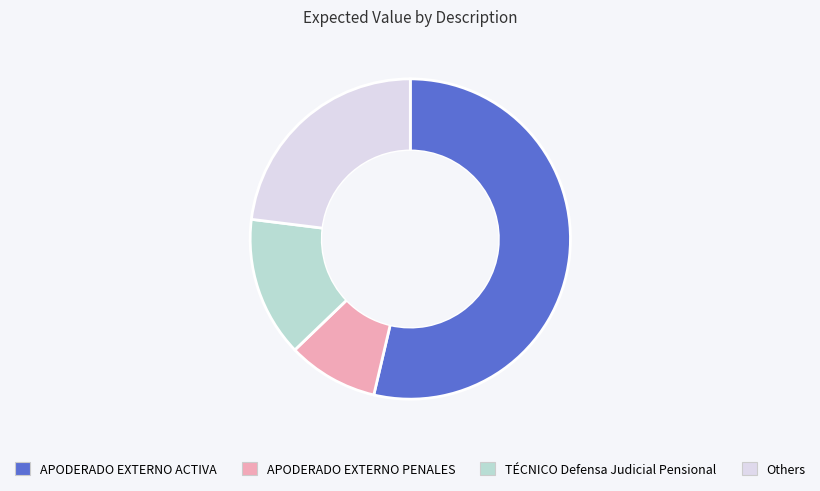

What is the largest slice in the pie chart?

APODERADO EXTERNO ACTIVA